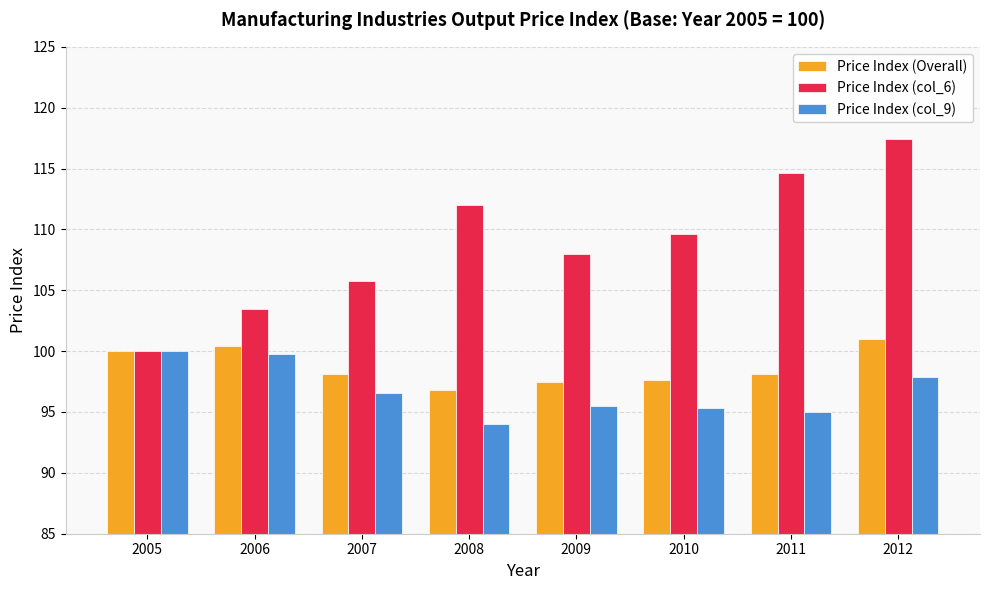

Is it true that Price Index (col_6) equals 28.6 at 2007?

False